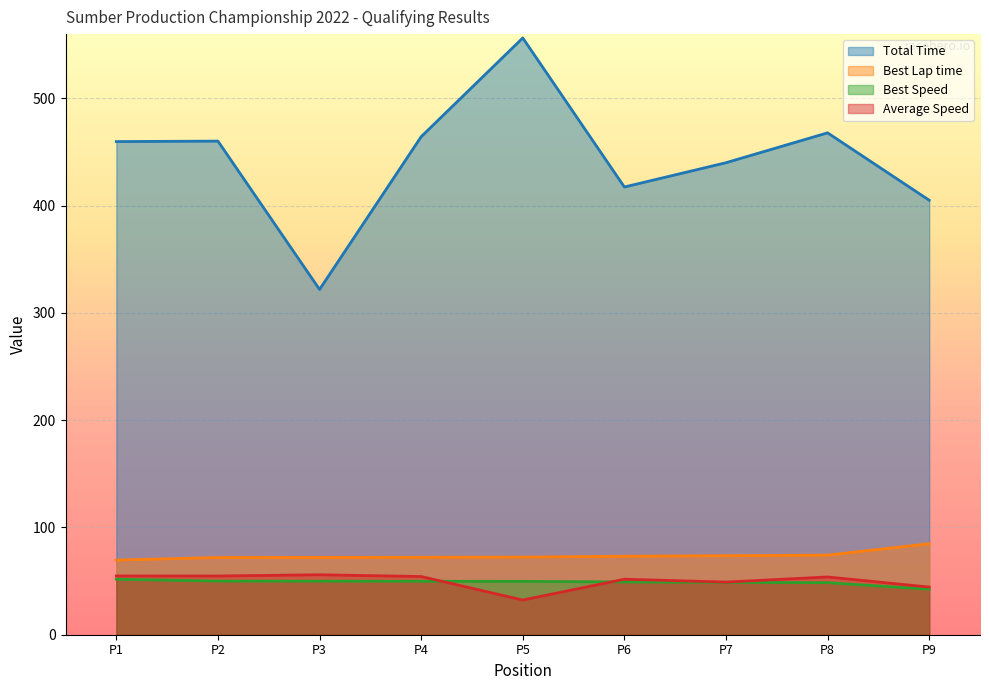

Reading right to left, transcribe all the data shown in this chart.

Total Time: 405.1	467.9	440.1	417.5	556.4	464.3	321.9	460.2	459.8
Best Lap time: 84.9	74.2	73.7	73.2	72.4	72.2	72.1	72.0	69.6
Best Speed: 42.4	48.5	48.9	49.2	49.7	49.9	49.9	50.0	51.7
Average Speed: 44.4	53.9	49.1	51.7	32.3	54.3	55.9	54.8	54.8